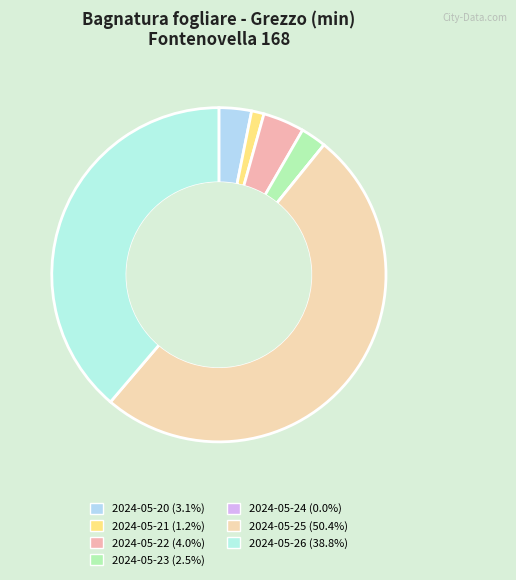

What is the ratio of the value at 2024-05-22 to the value at 2024-05-20?

1.3